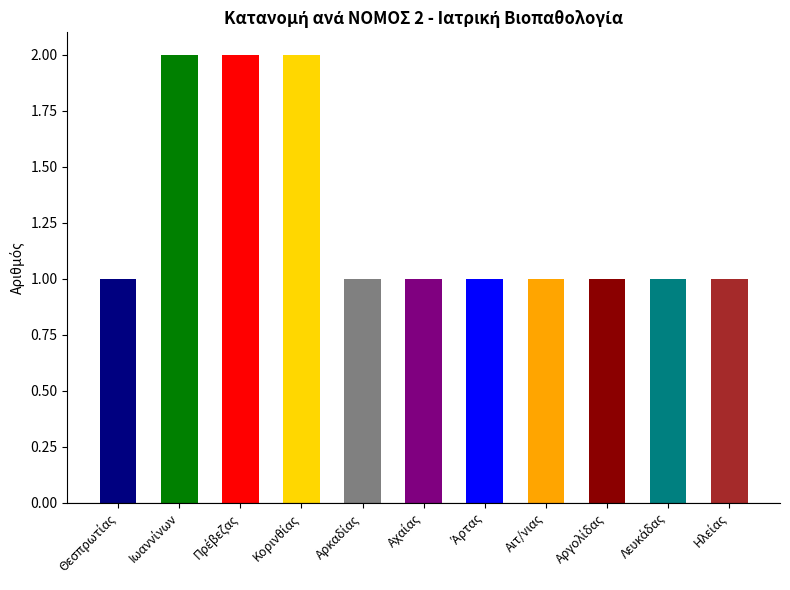

List the labels in order of value, largest first.

Ιωαννίνων, Πρέβεζας, Κορινθίας, Θεσπρωτίας, Αρκαδίας, Αχαίας, Άρτας, Αιτ/νιας, Αργολίδας, Λευκάδας, Ηλείας